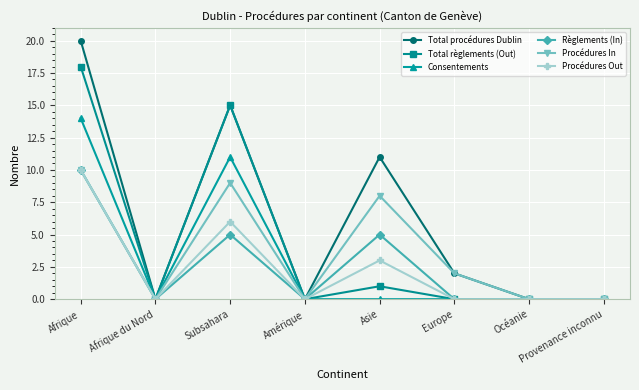

How many lines are shown in the chart?

6